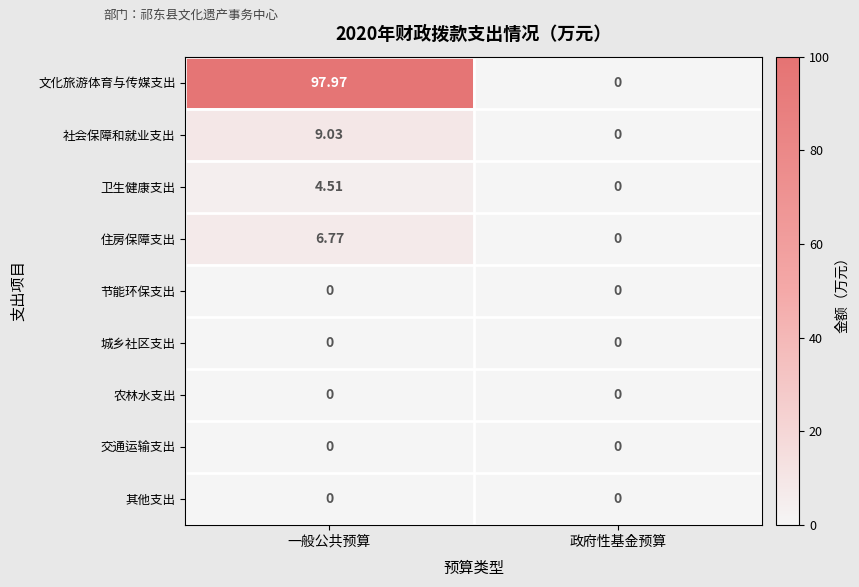

Which series has the largest total across all categories?

文化旅游体育与传媒支出